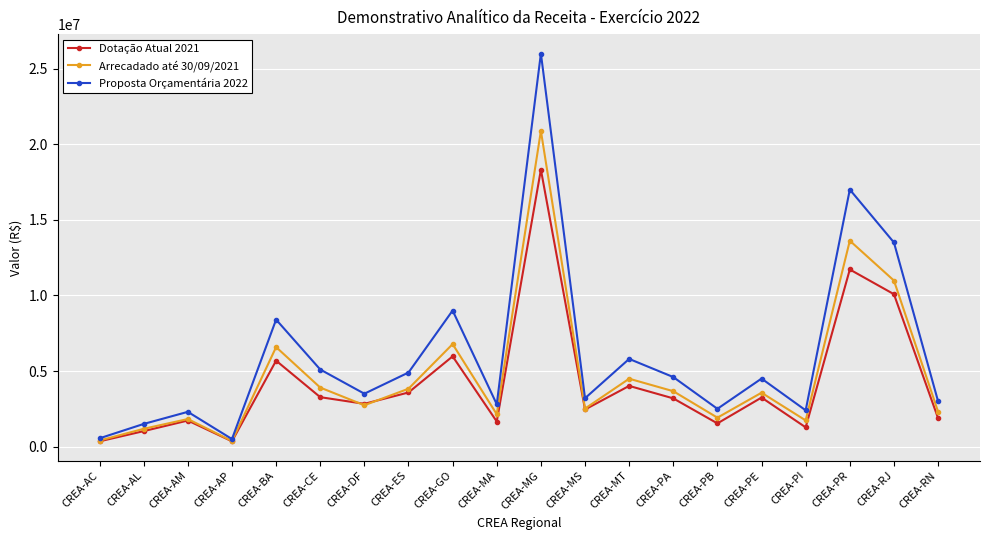

Is it true that Dotação Atual 2021 equals 854531.2 at CREA-ES?

False